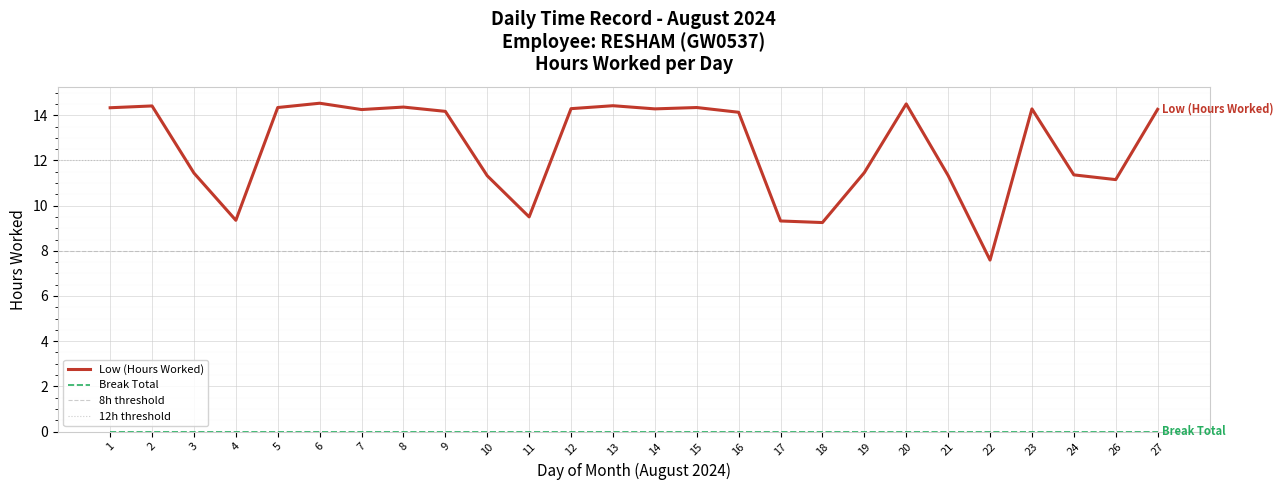

At which category does the chart reach its minimum across all series?

22